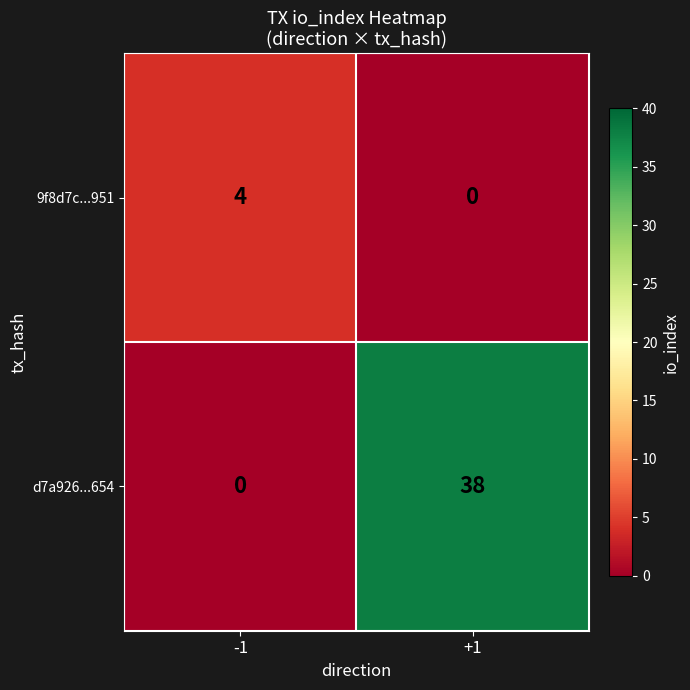

Which category has the highest value across all series?

+1